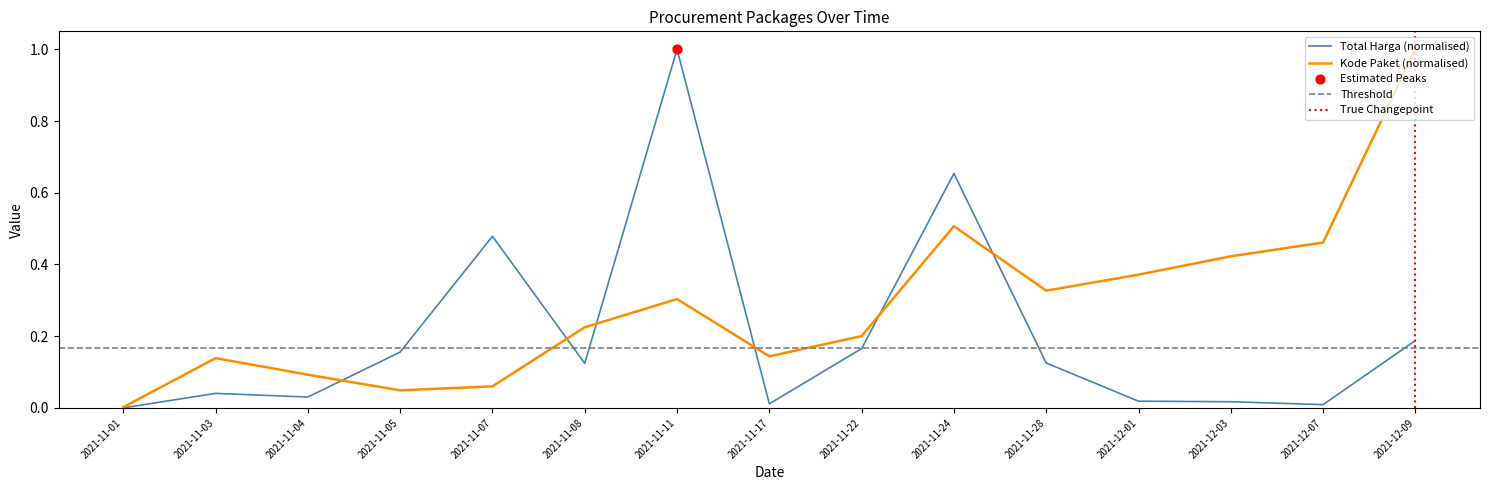

Is the value of Kode Paket (normalised) at 2021-12-07 greater than the value of Total Harga (normalised) at 2021-11-17?

Yes